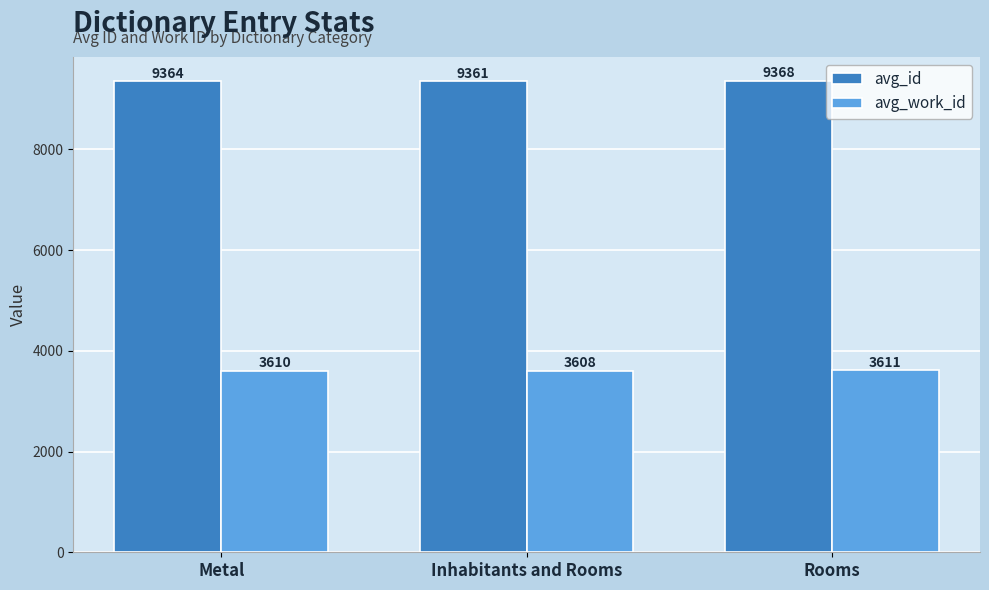

What is the total value across all series at Inhabitants and Rooms?

12969